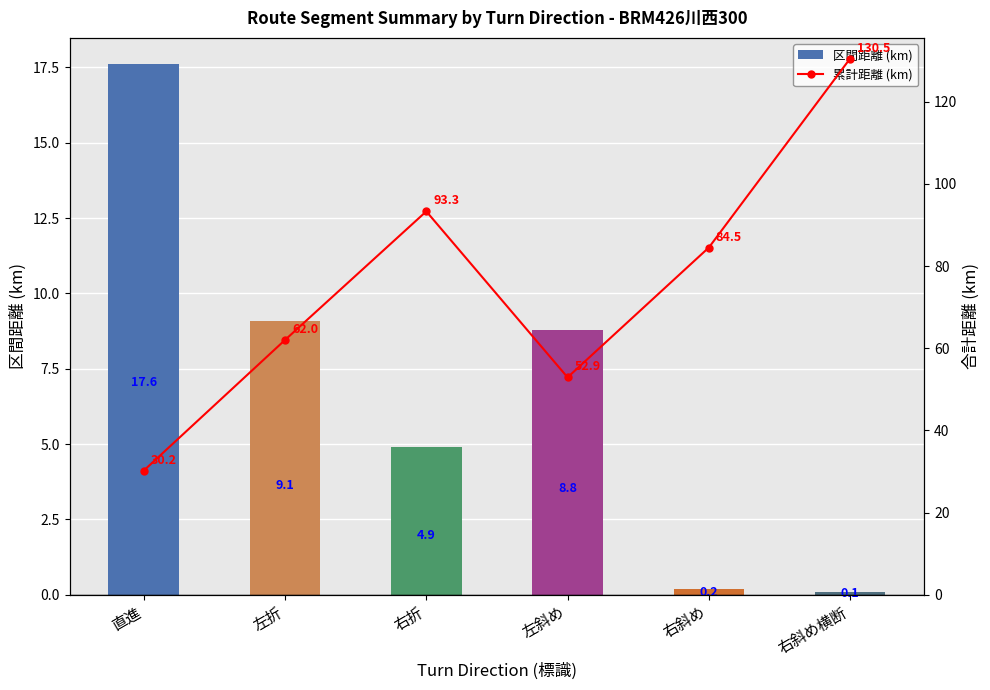

What is the average value of the 累計距離 (km) series?

75.6